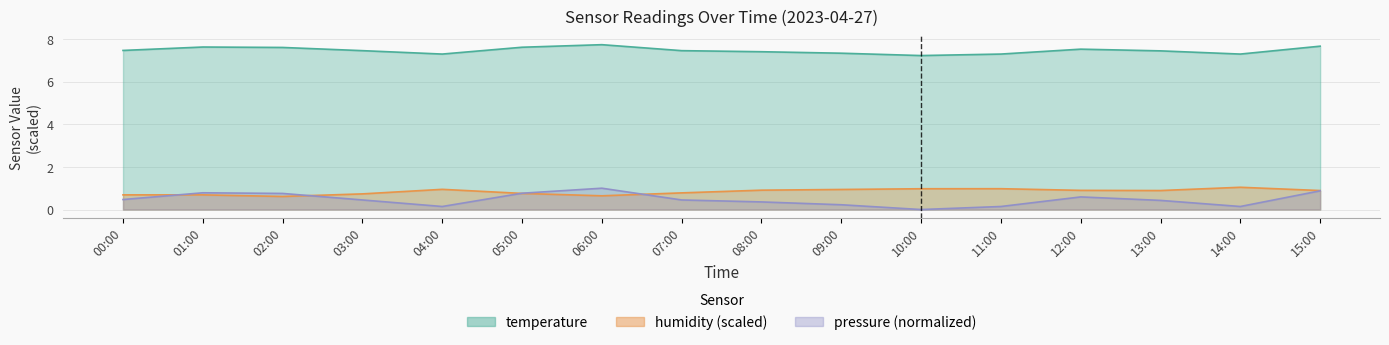

What is the average value of the pressure_norm series?

0.5